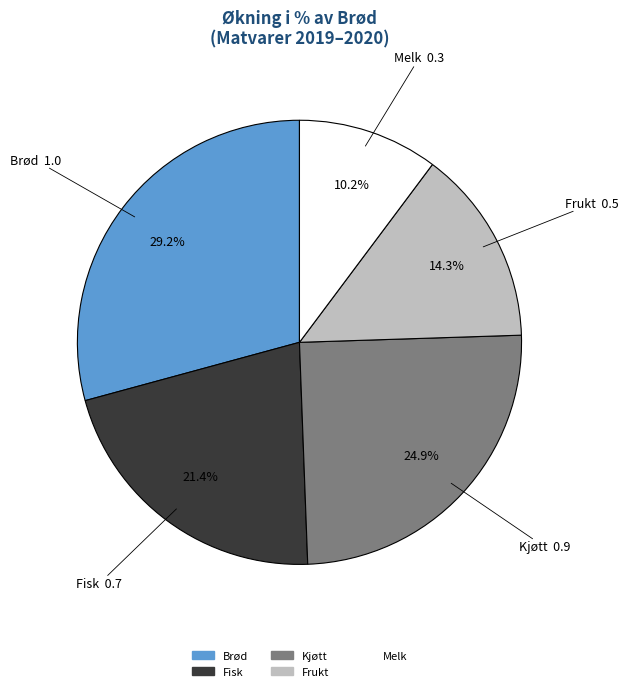

Between Kjøtt and Melk, which is larger?

Kjøtt